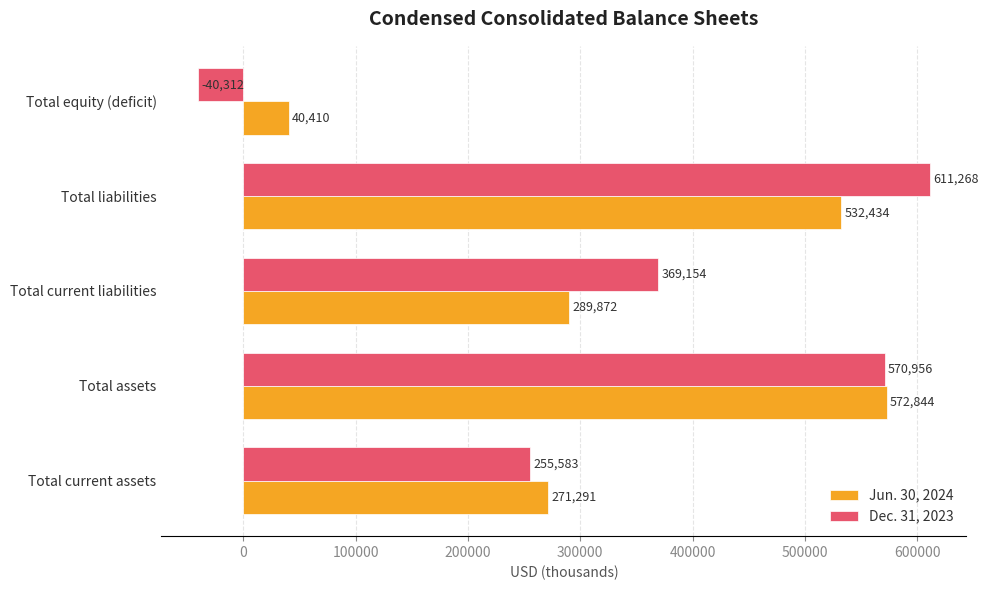

What is the greatest value displayed?

611268